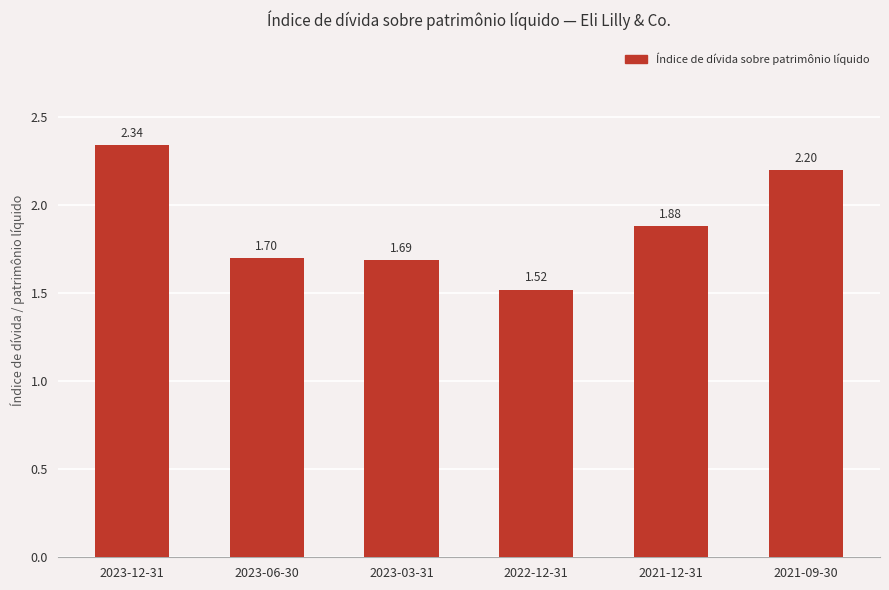

What is the difference between the values at 2021-09-30 and 2023-06-30?

0.5